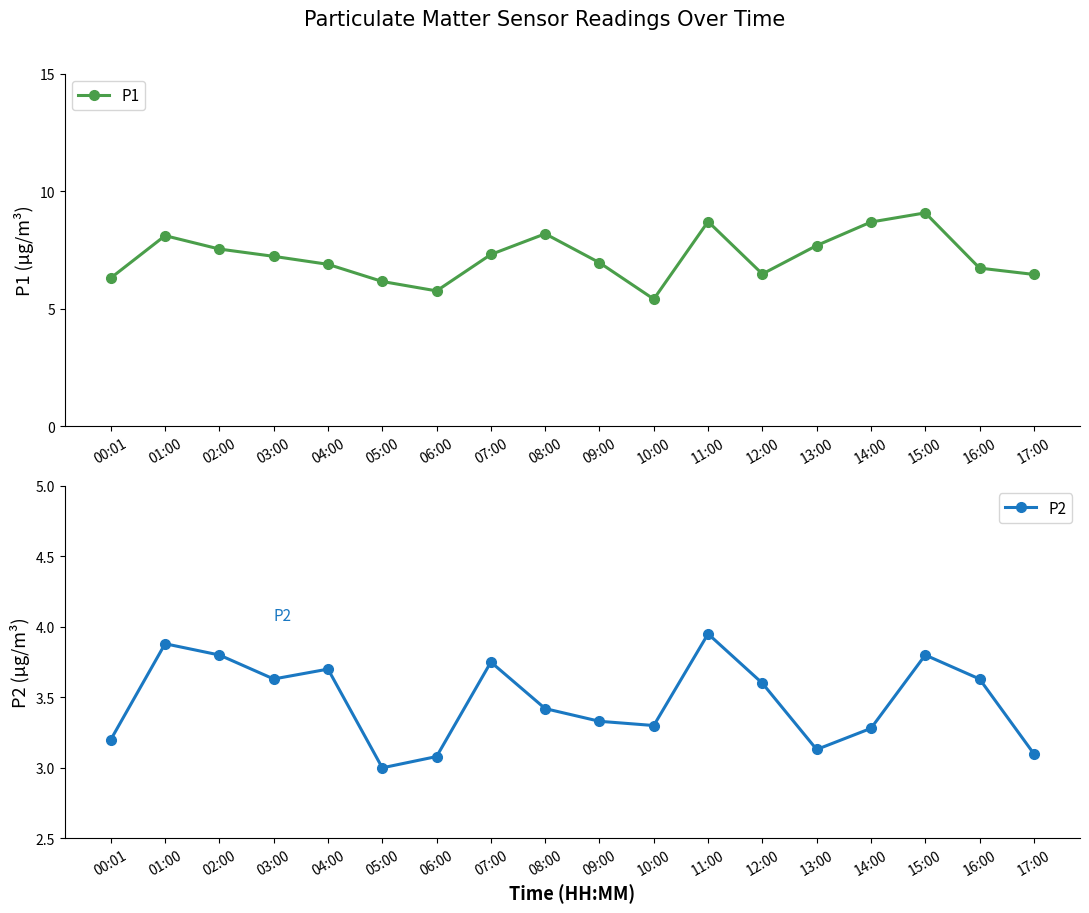

Which series has the largest total across all categories?

P1